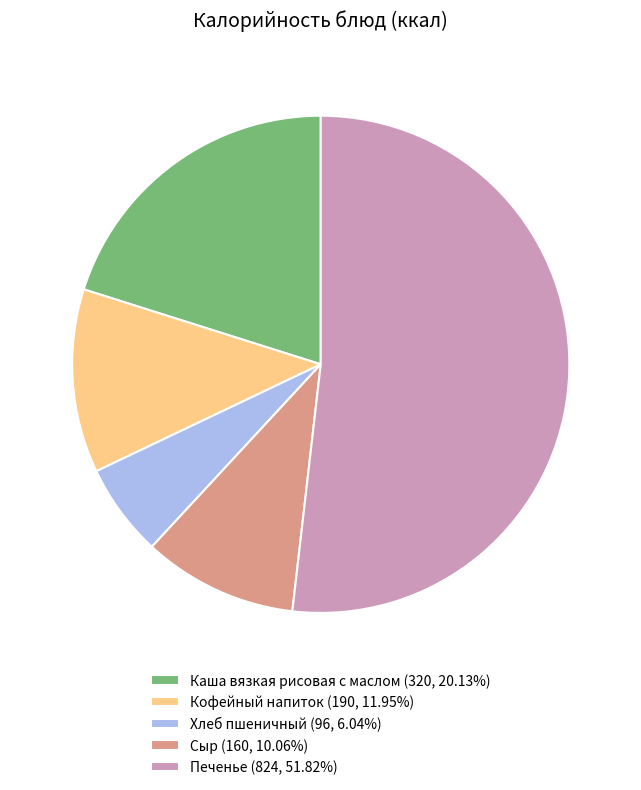

True or false: Сыр accounts for 10% of the total.

True